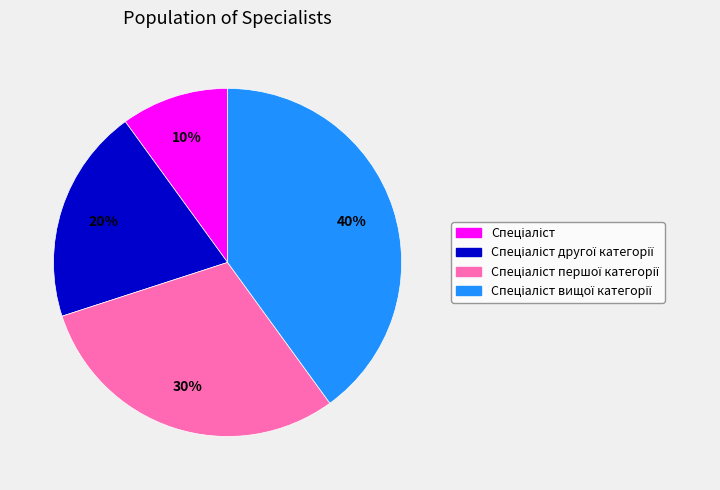

Is there any slice that represents more than half of the pie?

No